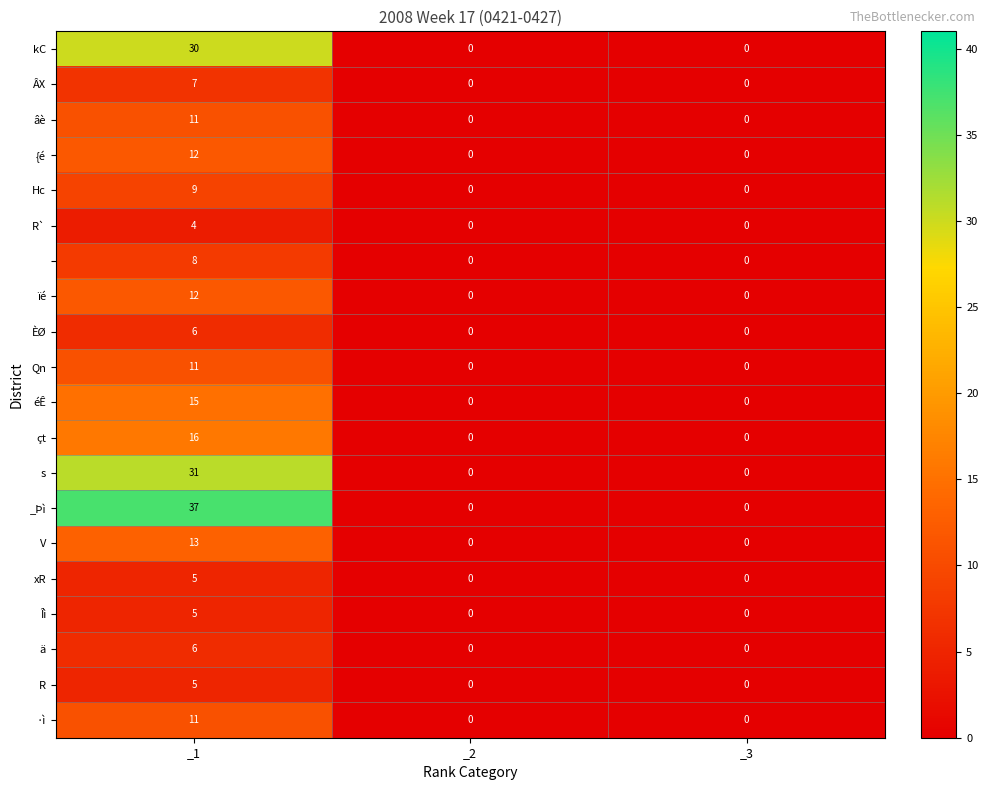

Which label corresponds to the largest value in the chart?

_1